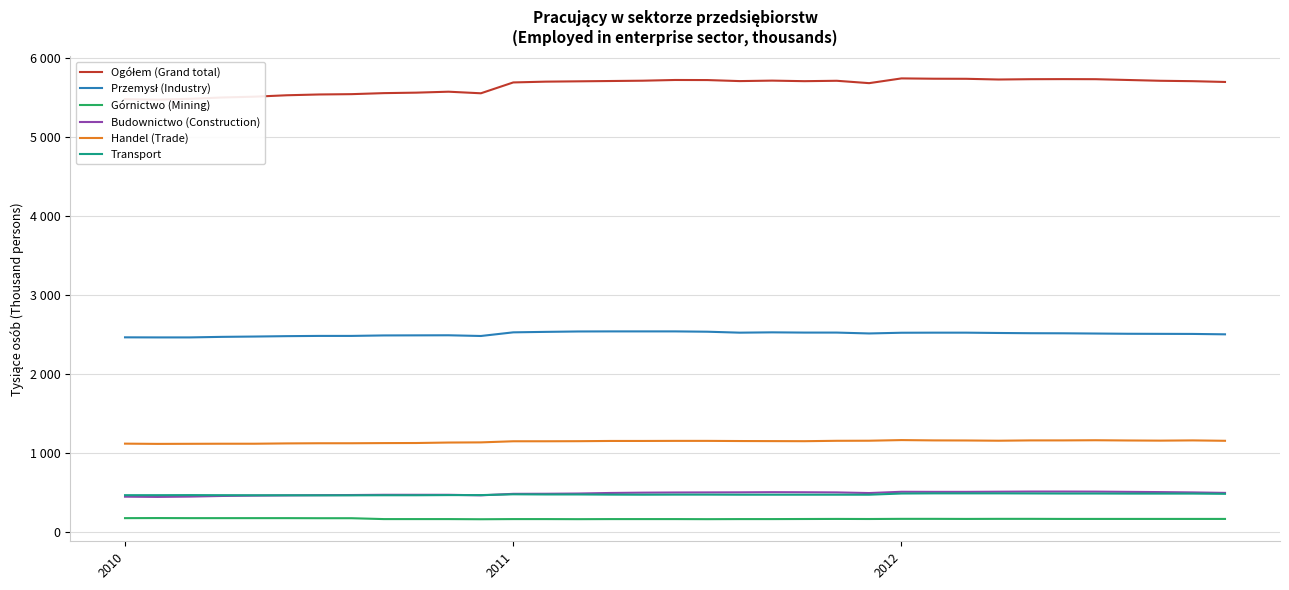

How many series are shown in this chart?

6